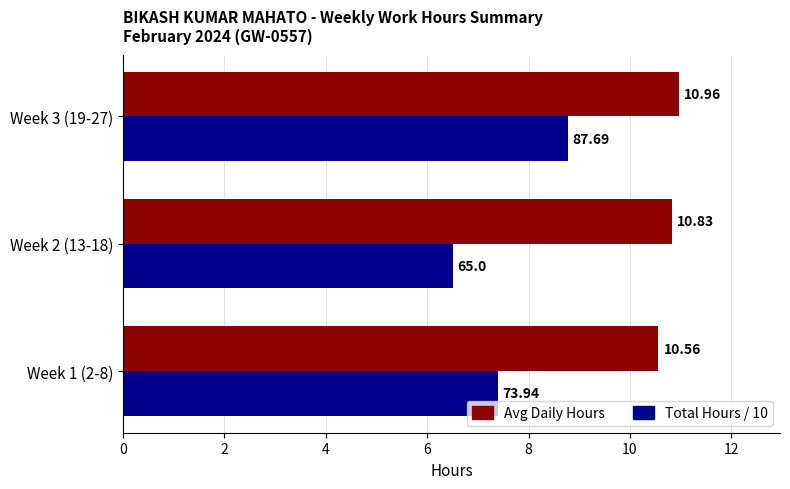

Which series changed the most between Week 1 (2-8) and Week 3 (19-27)?

Total Hours / 10